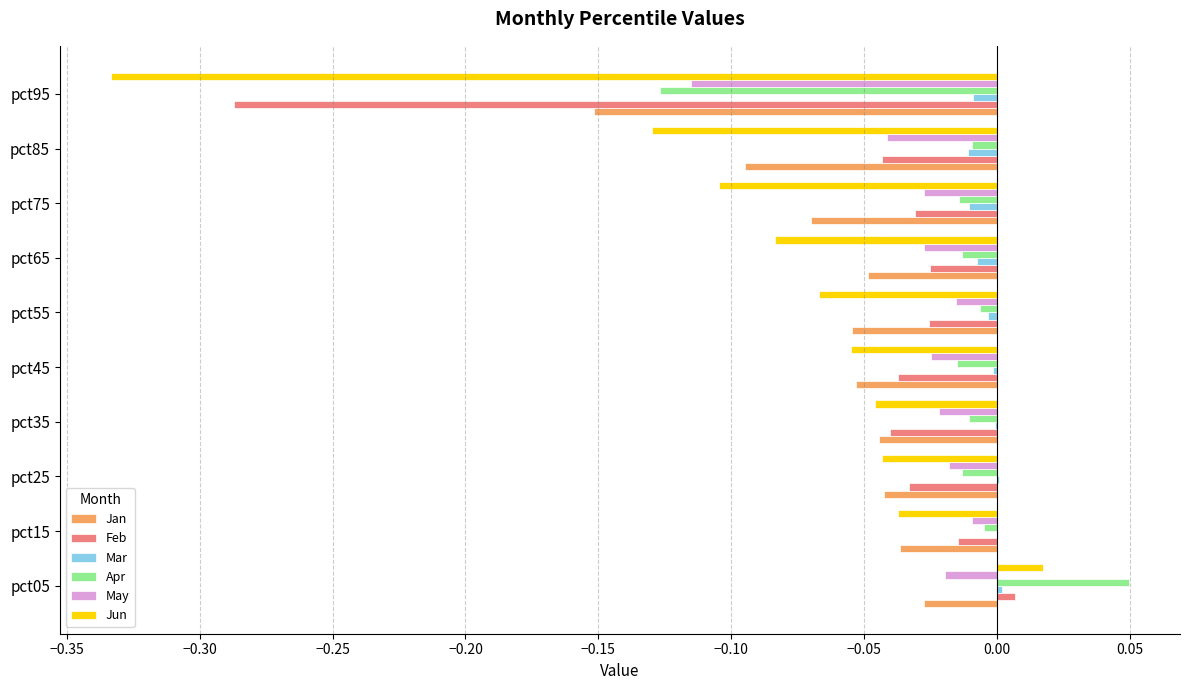

Where is Jun nearest to the value 0?

pct05